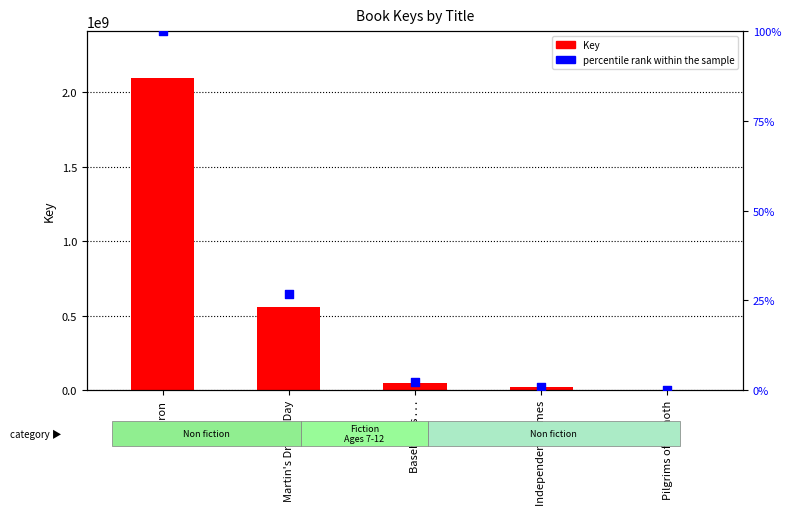

At which category is the sum across all series the highest?

Gridiron